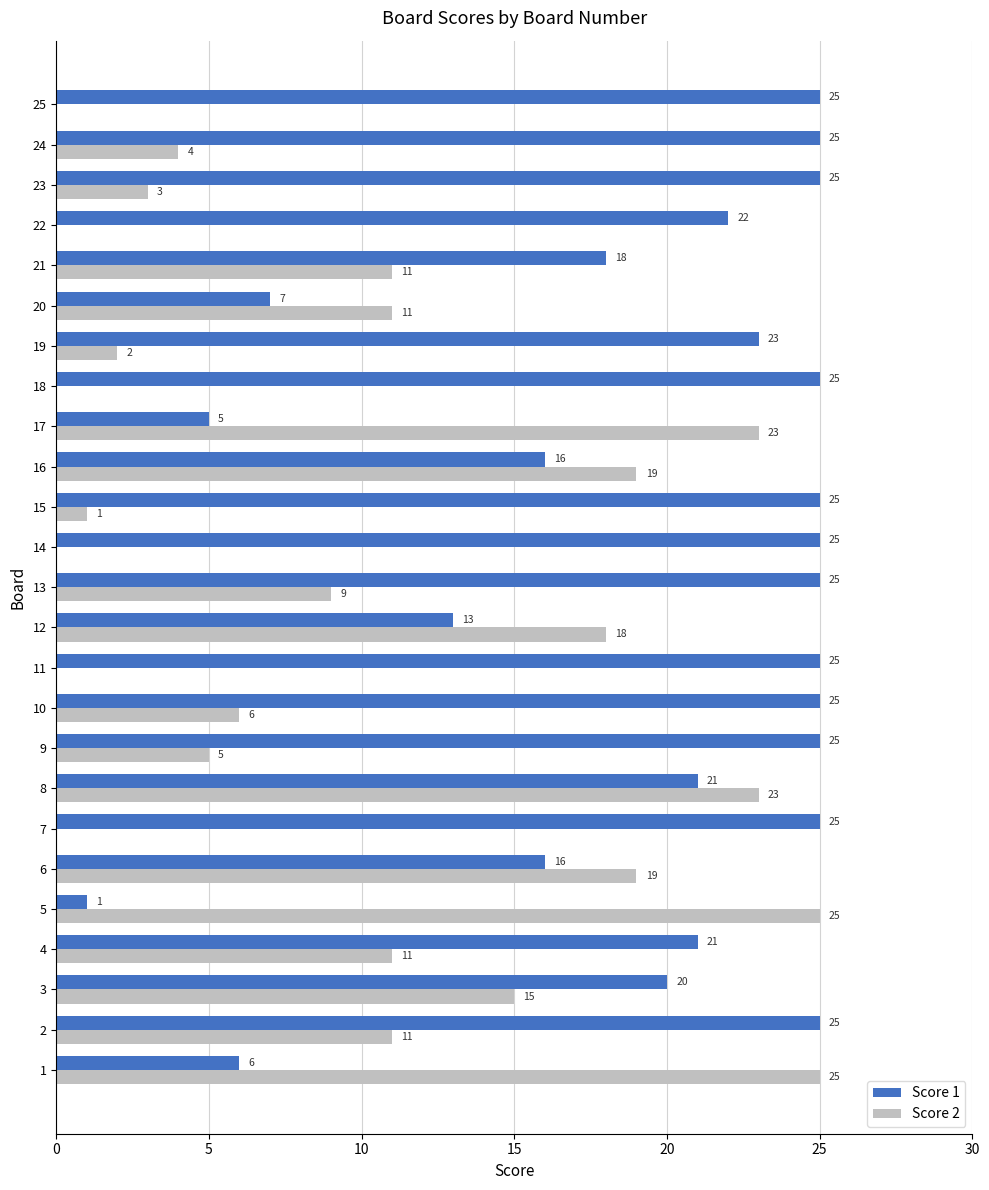

The value of Score 2 at 18 is 10. True or false?

False